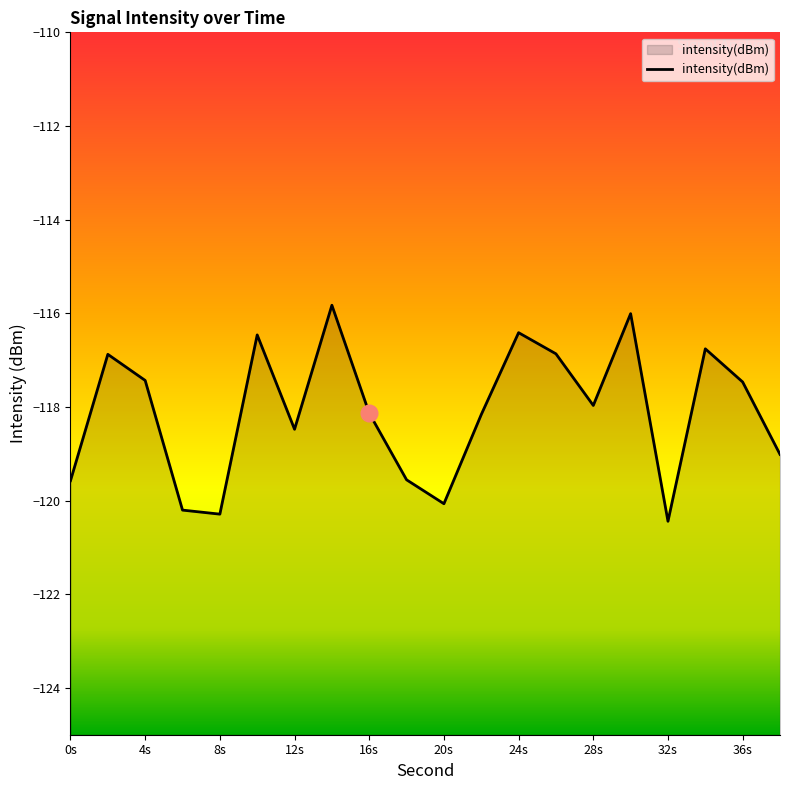

True or false: the data shows -119.6 at 0s.

True